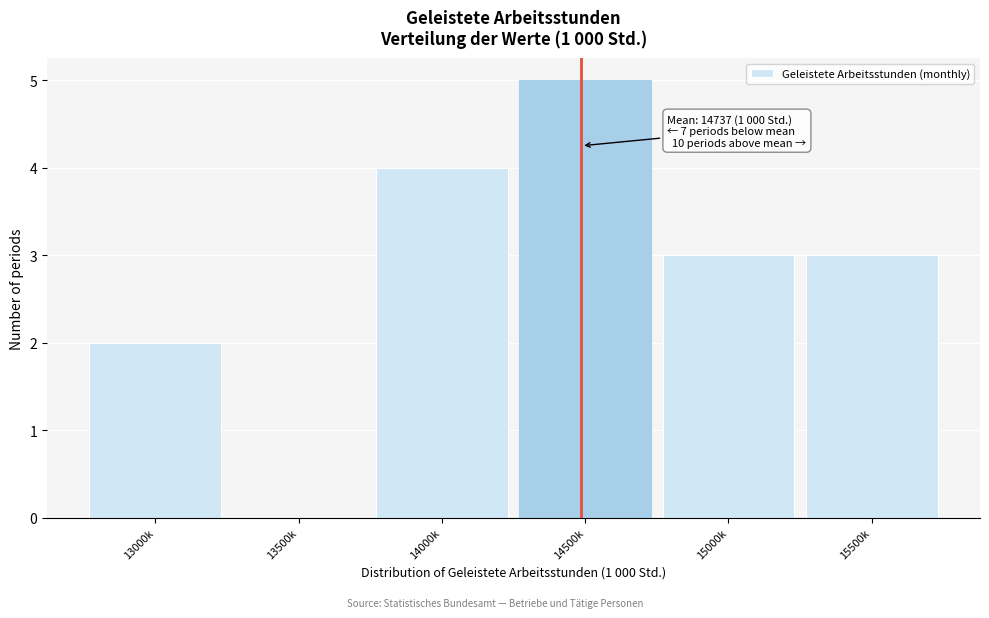

Reading right to left, extract all data points from this chart.

15500k=3	15000k=3	14500k=5	14000k=4	13500k=0	13000k=2